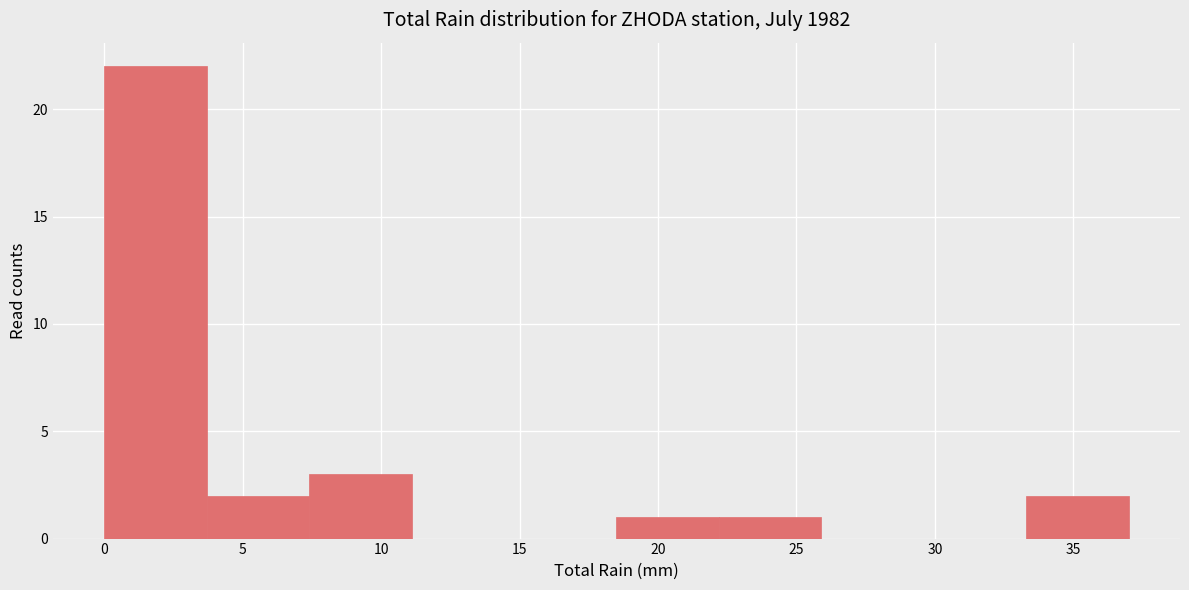

Reading left to right, transcribe this chart: for each bar, give the range it covers on the x-axis and its height. Neither the bar edges nor the heights are printed on the chart, so give them approximately, as read against the axes.

0.0 to 3.7: 22
3.7 to 7.4: 2
7.4 to 11.1: 3
11.1 to 14.8: 0
14.8 to 18.5: 0
18.5 to 22.2: 1
22.2 to 25.9: 1
25.9 to 29.6: 0
29.6 to 33.3: 0
33.3 to 37.0: 2